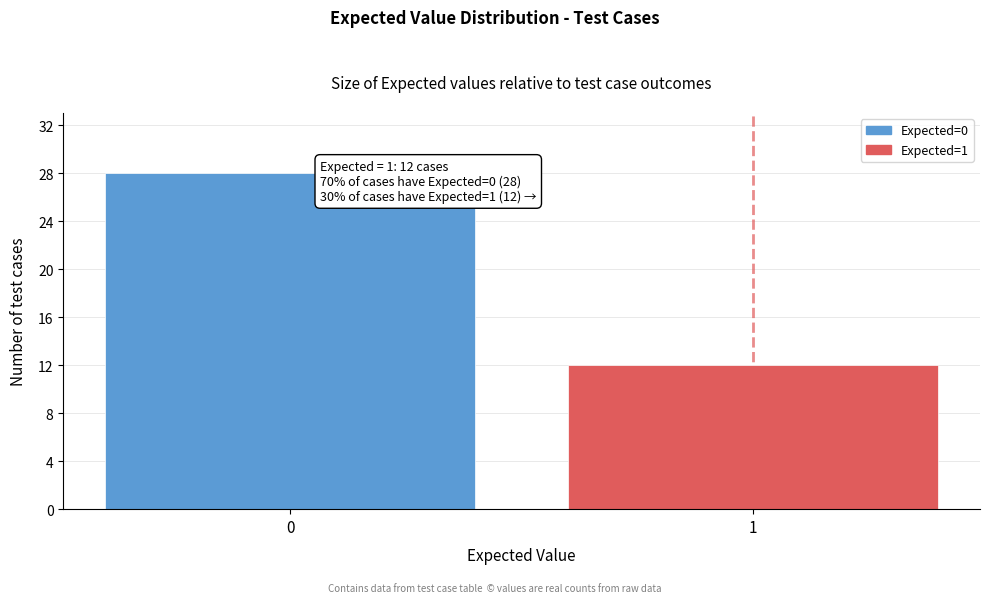

Reading left to right, transcribe all the data shown in this chart.

0=28	1=12